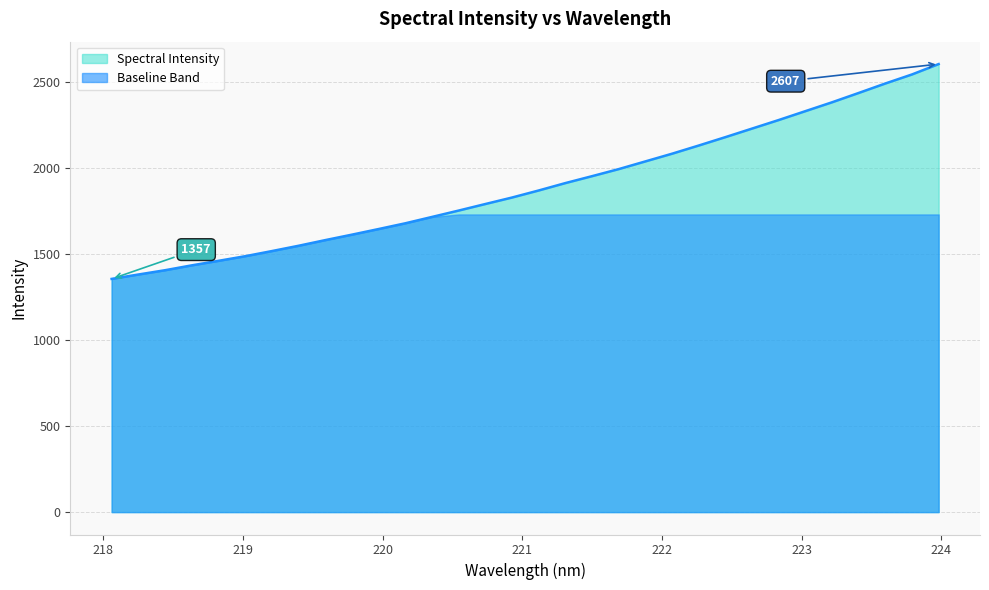

List the labels in order of value, largest first.

223.9802, 223.7895, 223.5987, 223.408, 223.2172, 223.0264, 222.8355, 222.6447, 222.4538, 222.263, 222.0721, 221.8812, 221.6902, 221.4993, 221.3083, 221.1174, 220.9264, 220.7354, 220.5444, 220.3533, 220.1623, 219.9712, 219.7801, 219.589, 219.3979, 219.2067, 219.0156, 218.8244, 218.6332, 218.442, 218.2508, 218.0596